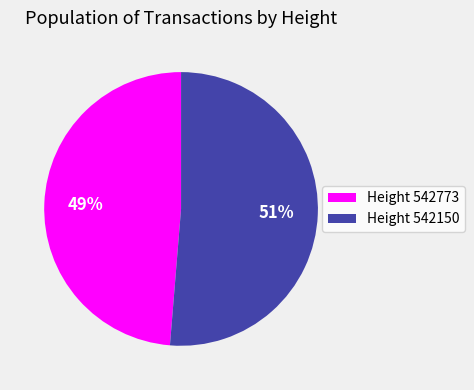

To the nearest percent, what is the average slice percentage?

50%